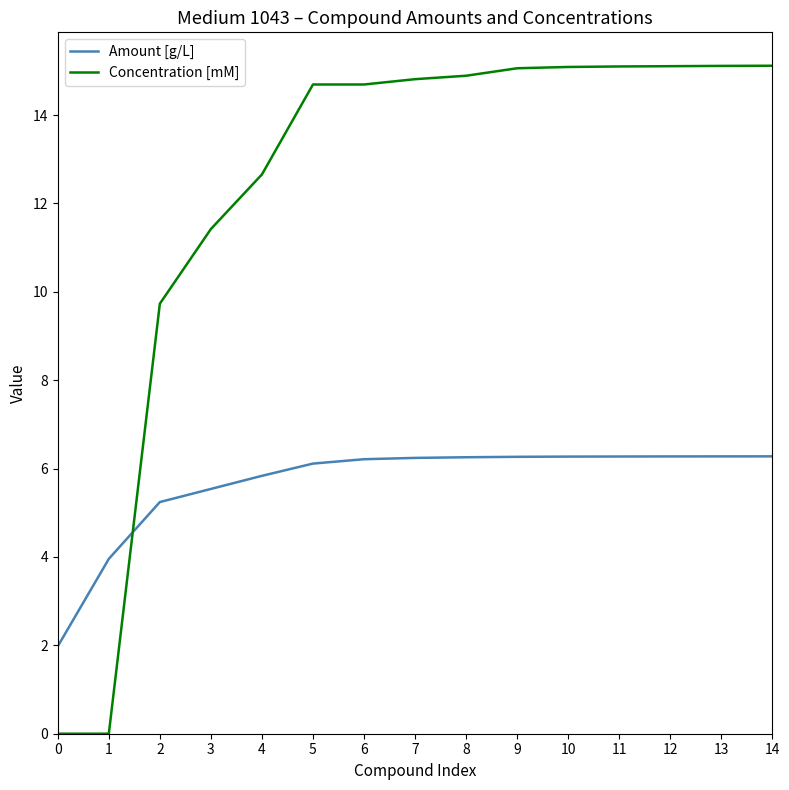

How many lines are shown in the chart?

2